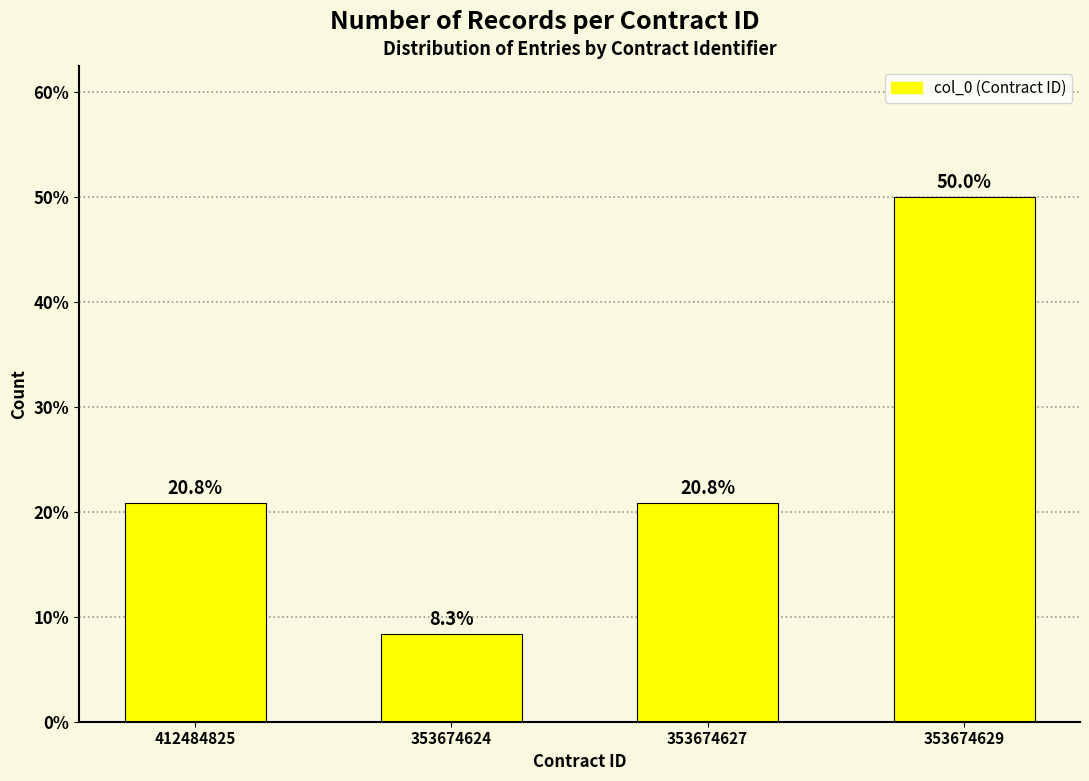

Reading left to right, what are all the values shown in this chart?

20.8	8.3	20.8	50.0